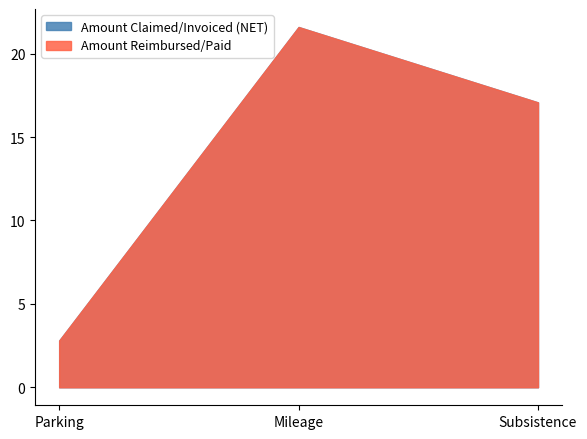

Reading left to right, extract all data points from this chart.

Amount Claimed/Invoiced (NET): 2.8	21.6	17.1
Amount Reimbursed/Paid: 2.8	21.6	17.1